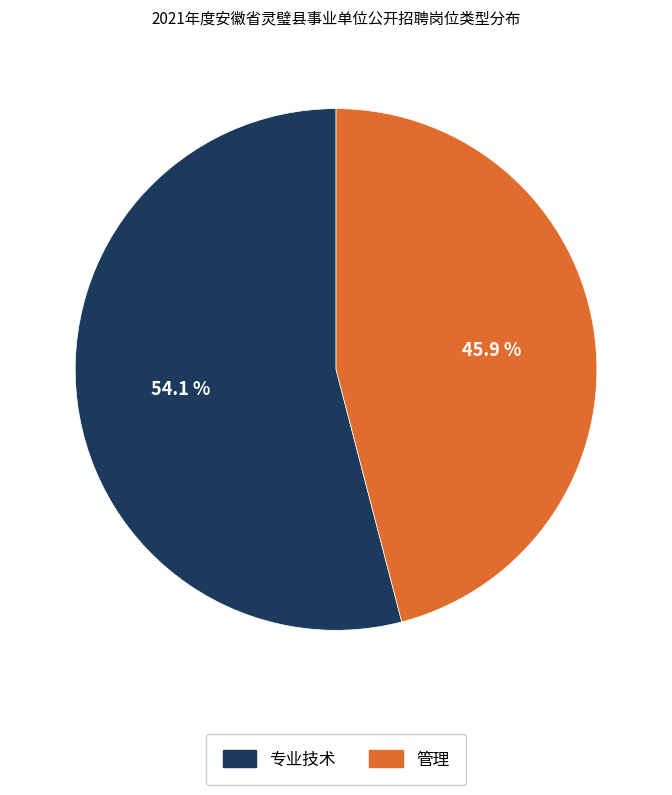

How much of the chart is everything except 管理?

54.1%